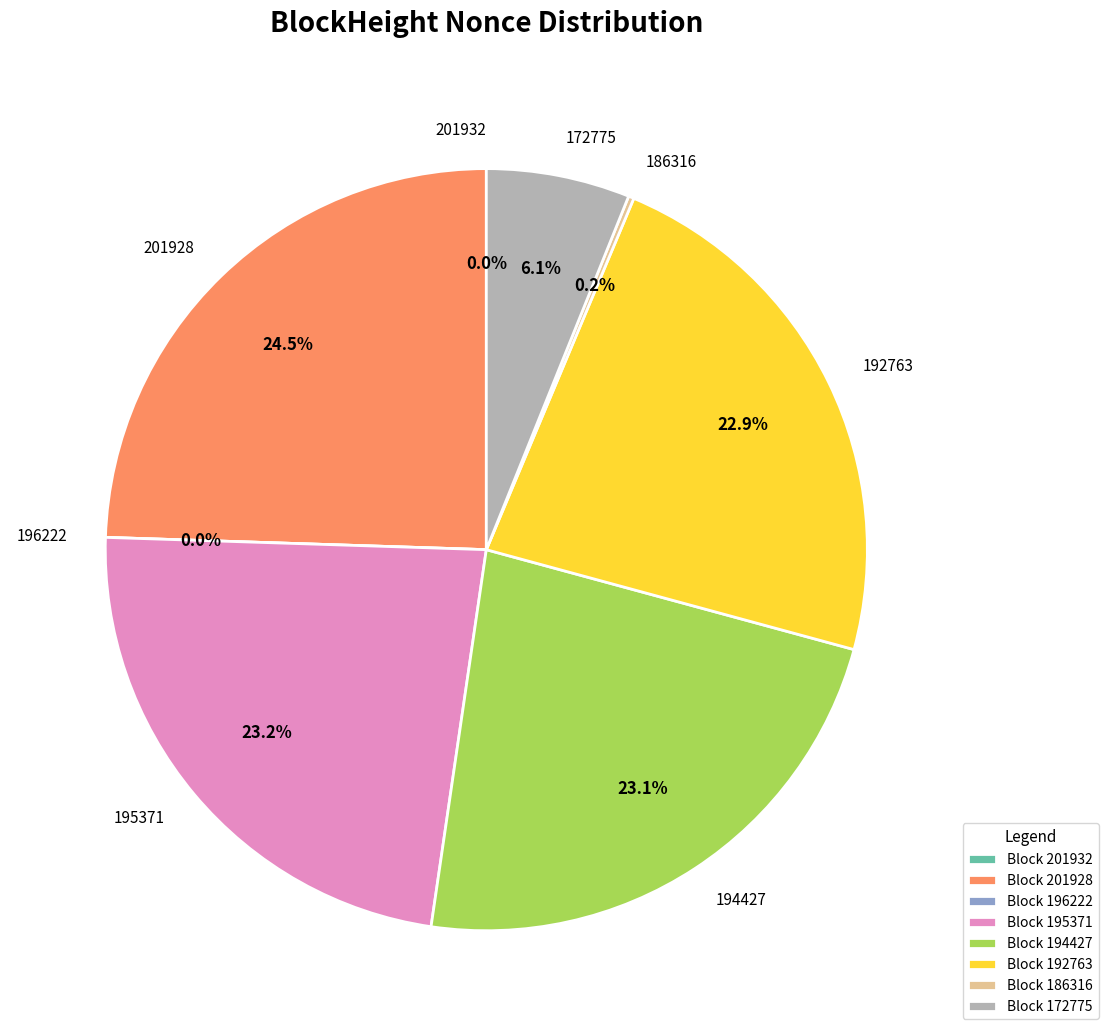

What is the change in value from 201928 to 192763?

-5662